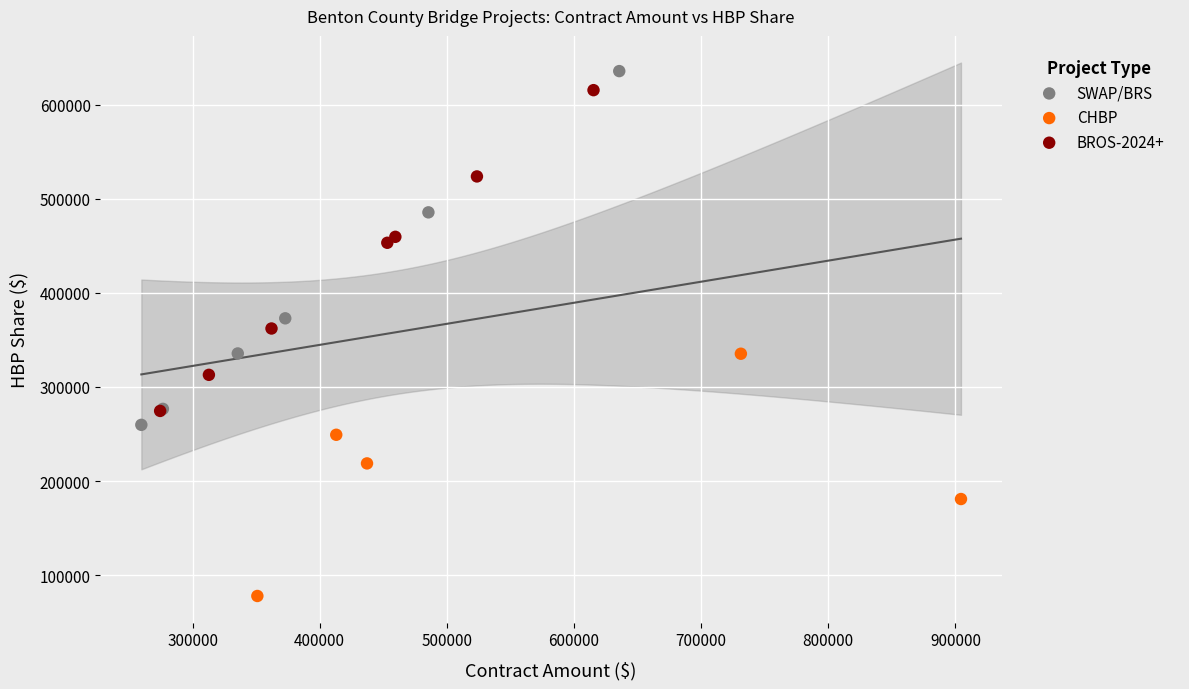

Which series reaches the minimum Y coordinate?

CHBP